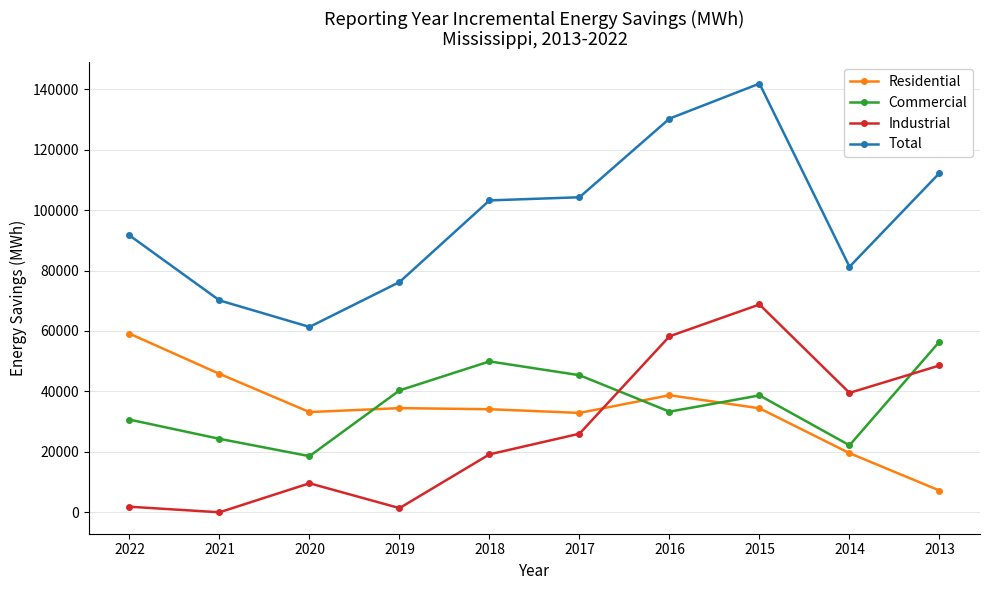

How many lines are shown in the chart?

4